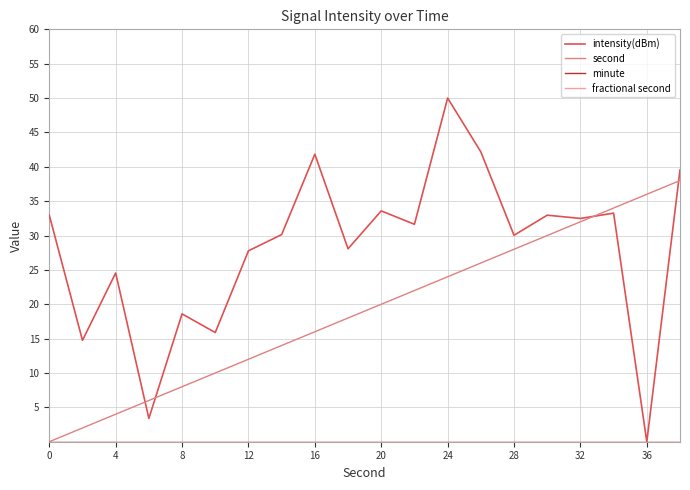

List the series in order of their peak value, lowest first.

minute, fractional second, second, intensity(dBm)